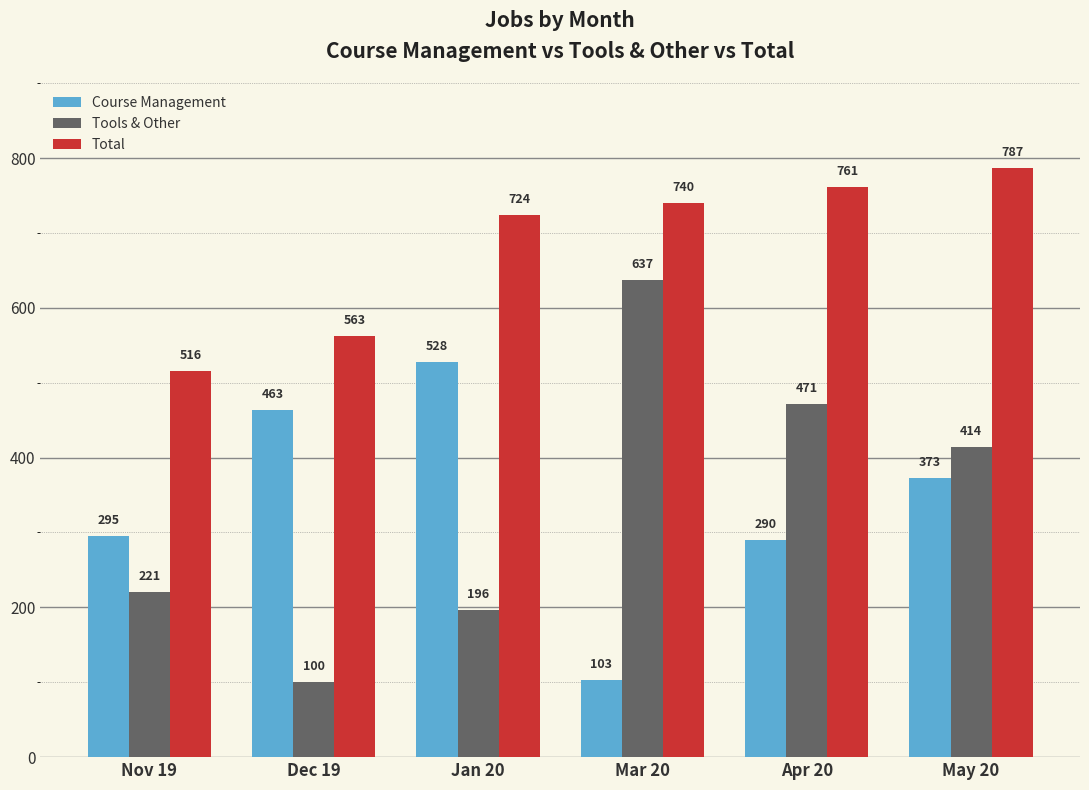

The Total series shows 563 at Dec 19. True or false?

True